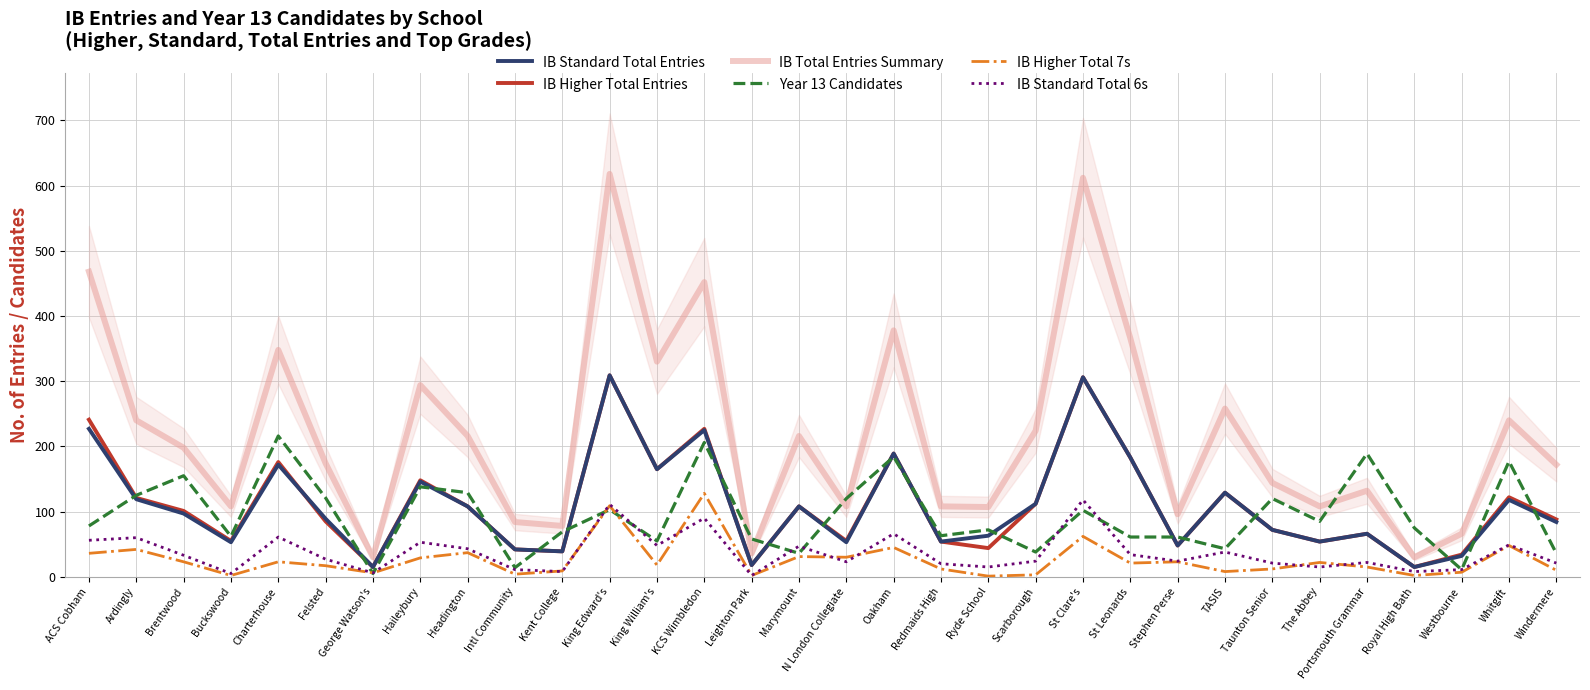

True or false: IB Higher Total 7s and IB Total Entries Summary intersect in this chart.

False